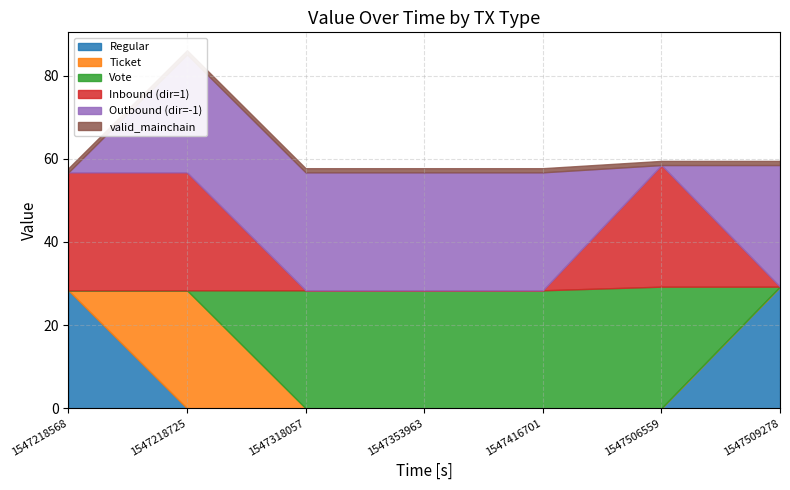

After their last crossing, which series has the higher values: Vote or Outbound (dir=-1)?

Outbound (dir=-1)